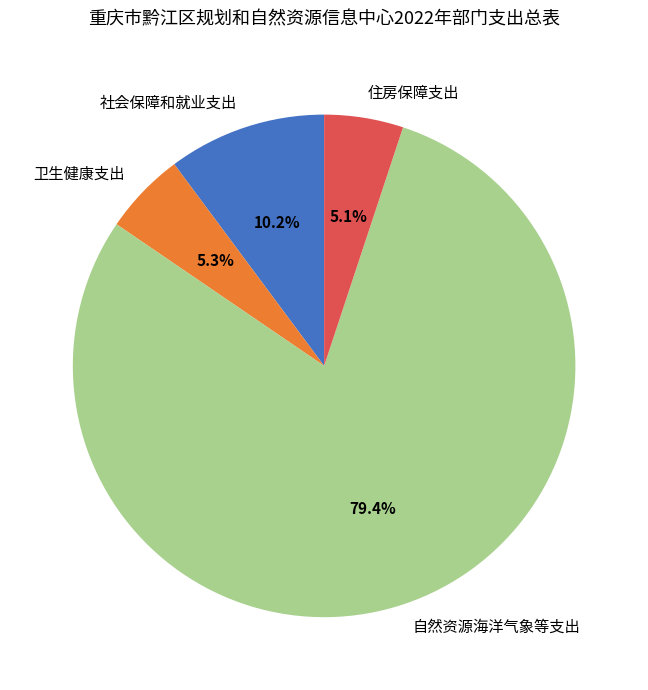

How many segments does this pie chart have?

4